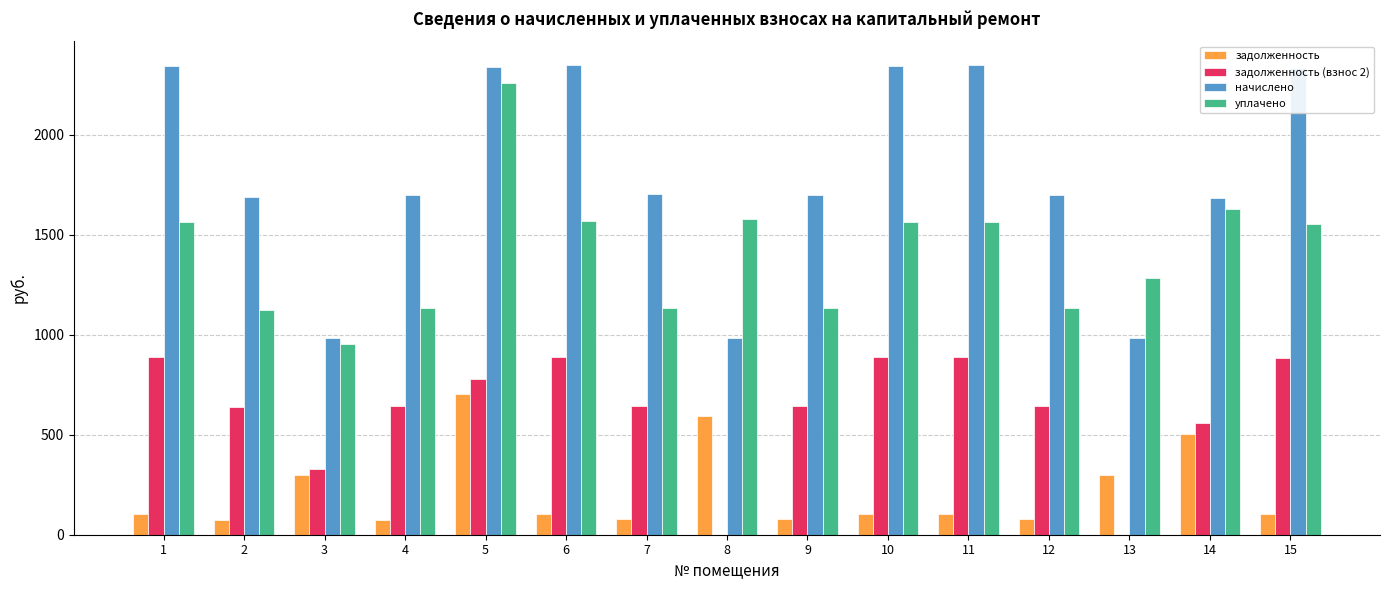

The value of уплачено at 3 is 952.9. True or false?

True